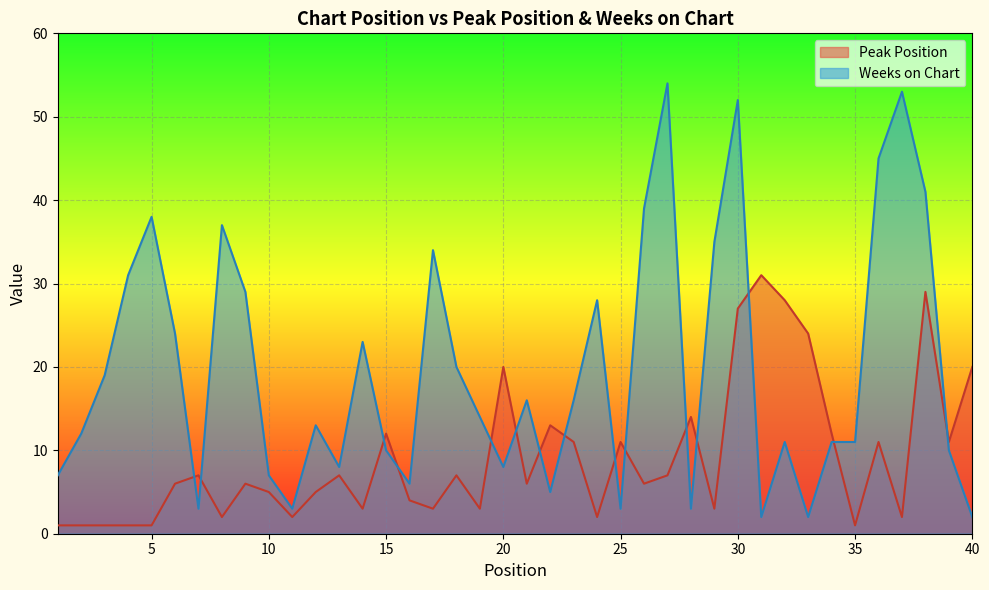

What is the value of the Weeks on Chart point at the 5th from the left?

38